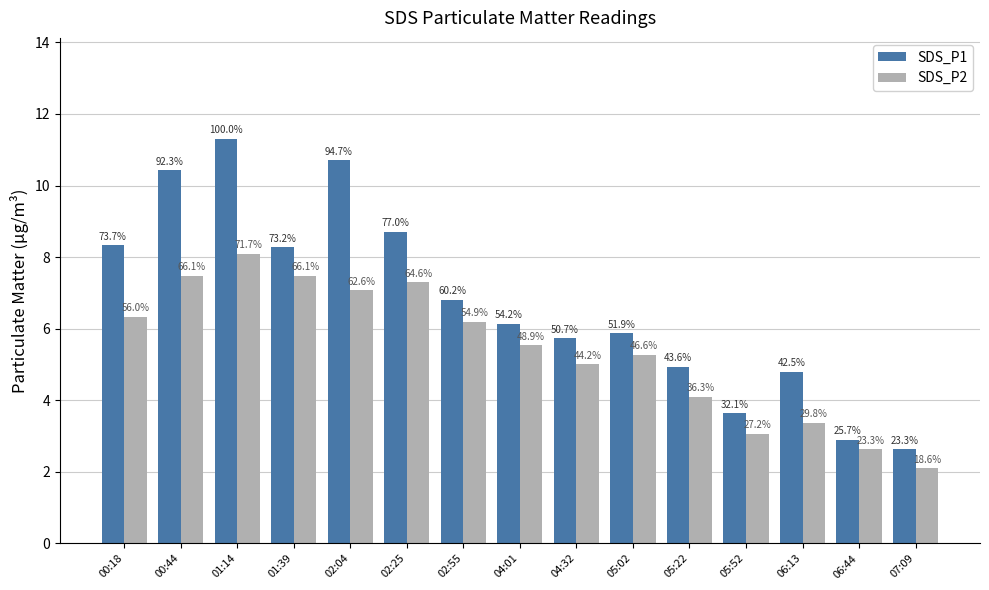

The value of SDS_P1 at 02:25 is 8.7. True or false?

True